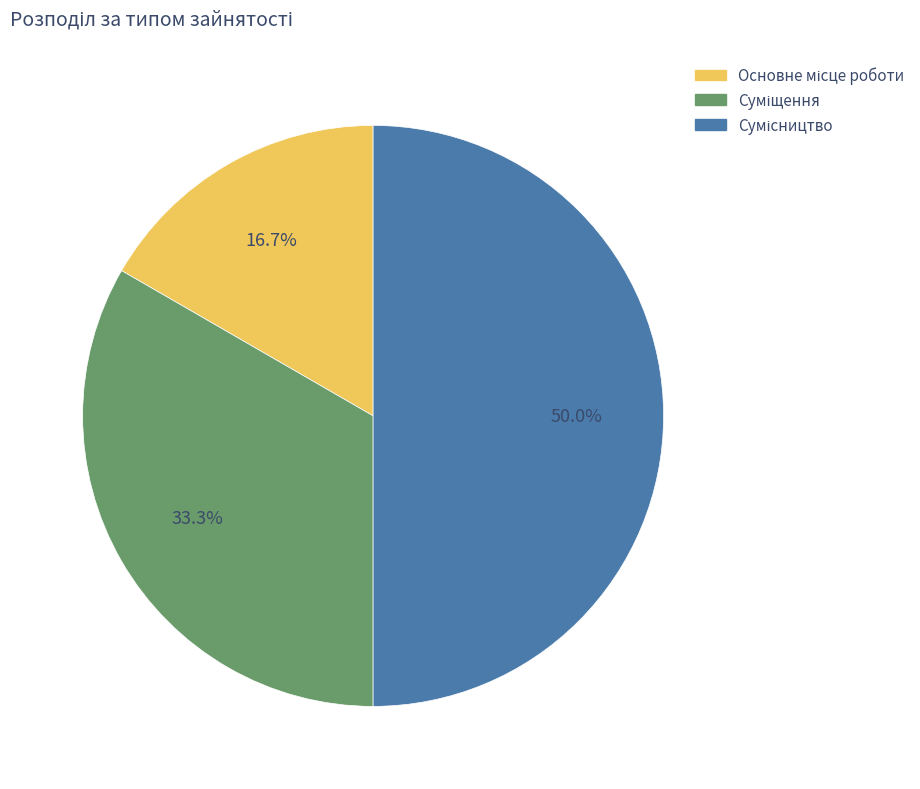

How many segments does this pie chart have?

3